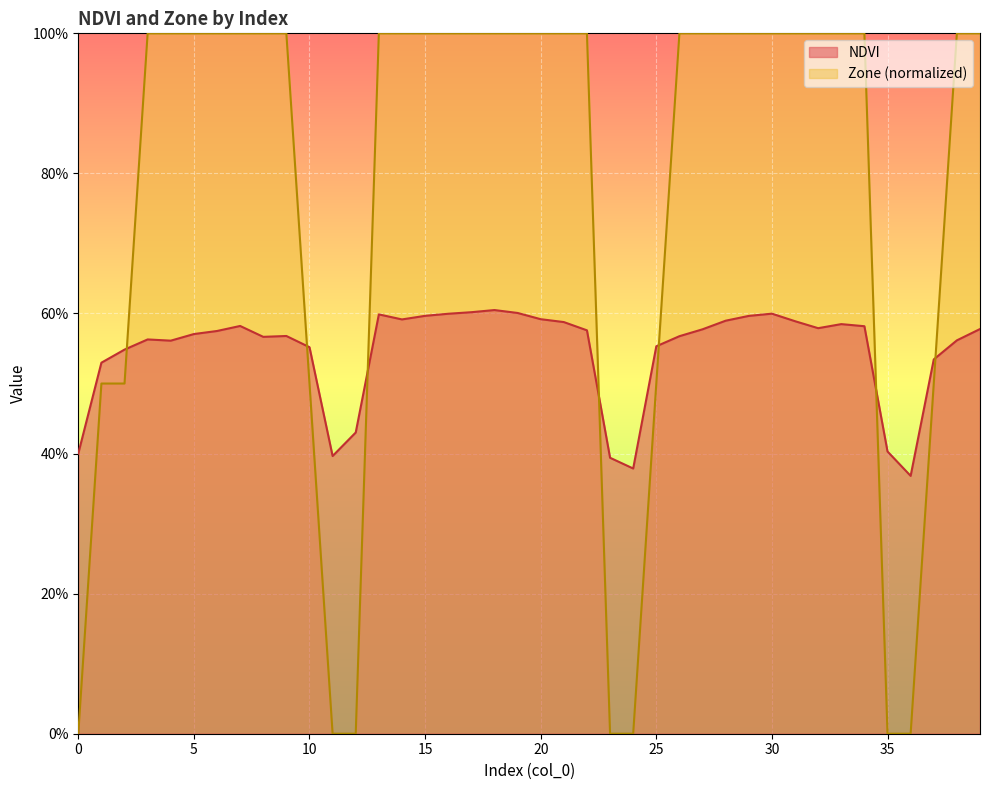

Reading left to right, list all the values displayed in this chart.

NDVI: 0=0.4	1=0.5	2=0.5	3=0.6	4=0.6	5=0.6	6=0.6	7=0.6	8=0.6	9=0.6	10=0.6	11=0.4	12=0.4	13=0.6	14=0.6	15=0.6	16=0.6	17=0.6	18=0.6	19=0.6	20=0.6	21=0.6	22=0.6	23=0.4	24=0.4	25=0.6	26=0.6	27=0.6	28=0.6	29=0.6	30=0.6	31=0.6	32=0.6	33=0.6	34=0.6	35=0.4	36=0.4	37=0.5	38=0.6	39=0.6
Zone: 0=0.0	1=0.5	2=0.5	3=1.0	4=1.0	5=1.0	6=1.0	7=1.0	8=1.0	9=1.0	10=0.5	11=0.0	12=0.0	13=1.0	14=1.0	15=1.0	16=1.0	17=1.0	18=1.0	19=1.0	20=1.0	21=1.0	22=1.0	23=0.0	24=0.0	25=0.5	26=1.0	27=1.0	28=1.0	29=1.0	30=1.0	31=1.0	32=1.0	33=1.0	34=1.0	35=0.0	36=0.0	37=0.5	38=1.0	39=1.0